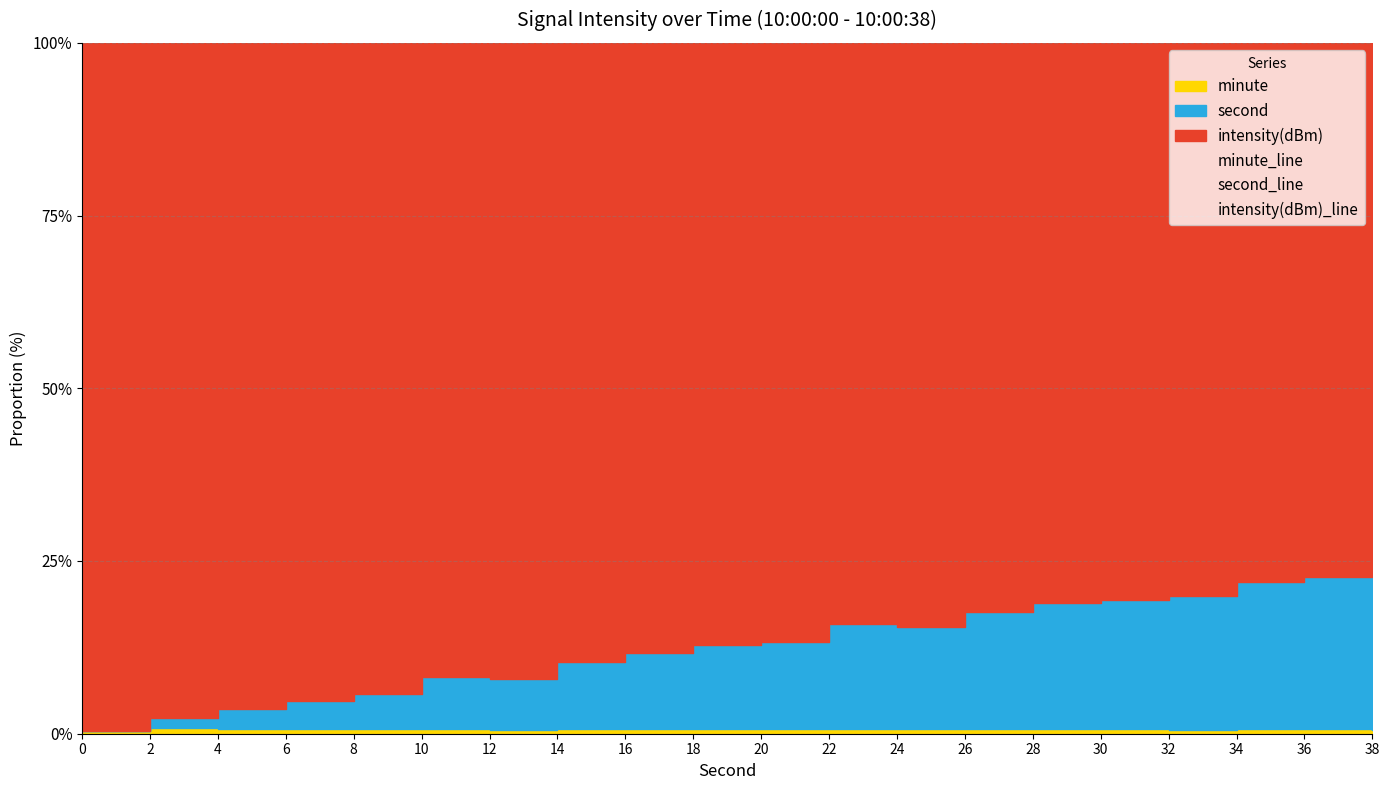

True or false: intensity(dBm)_line and second_line cross at least once.

False